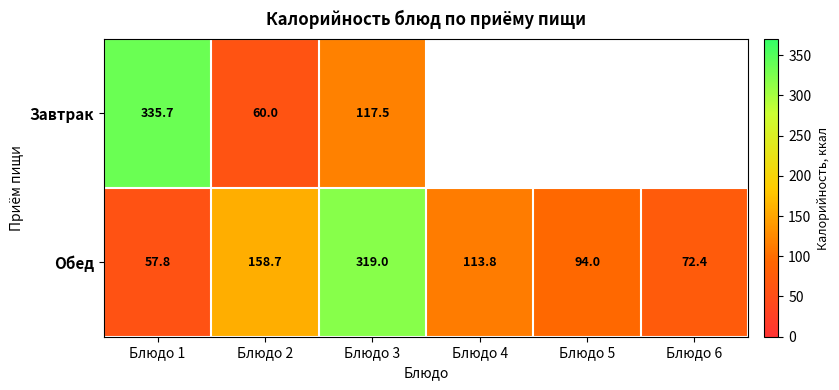

What is the sum of the Обед values at Блюдо 5 and Блюдо 6?

166.4